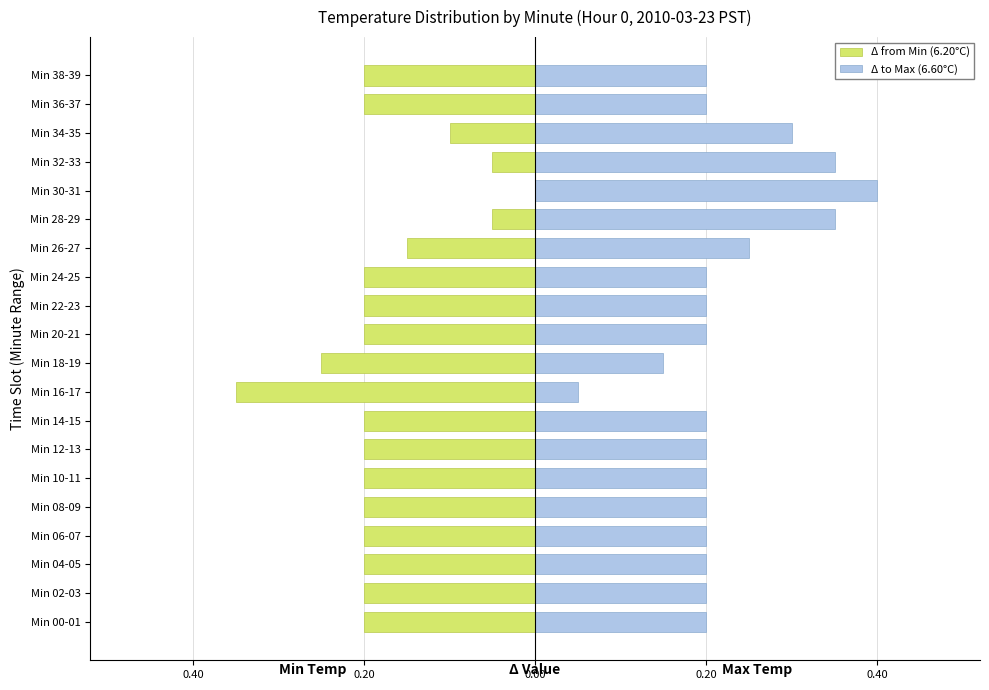

What is the sum of the Δ from Min (6.20°C) values at Min 24-25 and Min 02-03?

-0.4